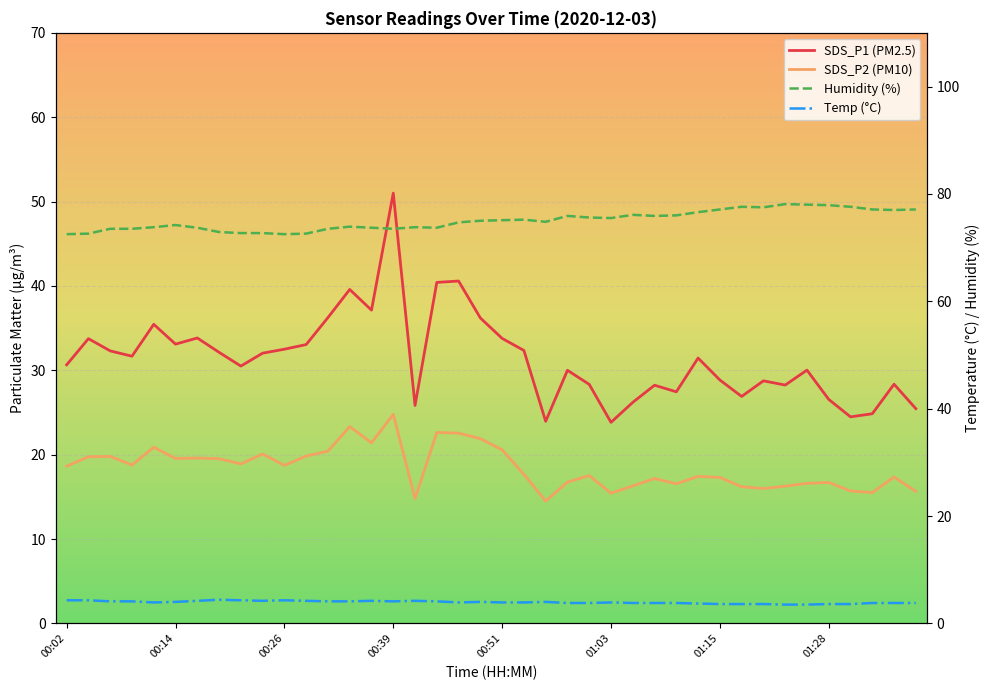

What is the difference between the SDS_P1 (PM2.5) values at 28 and 29?

4.0